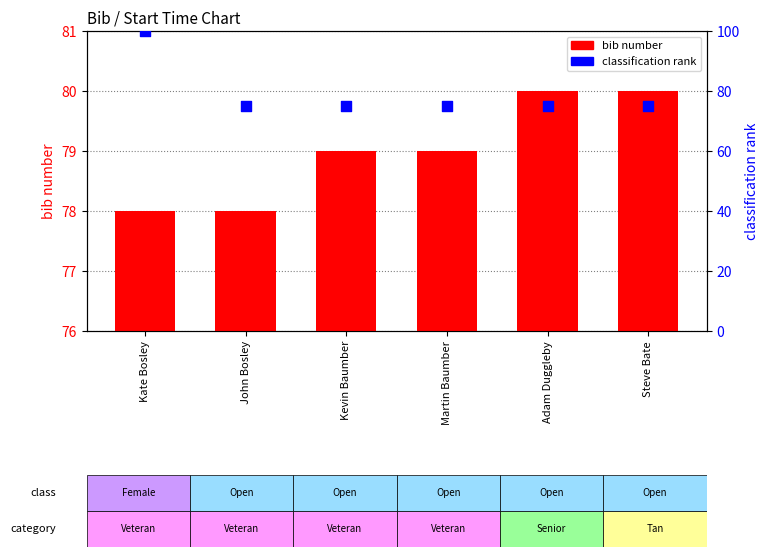

Is the value of classification rank at Adam Duggleby greater than the value of bib number at John Bosley?

No